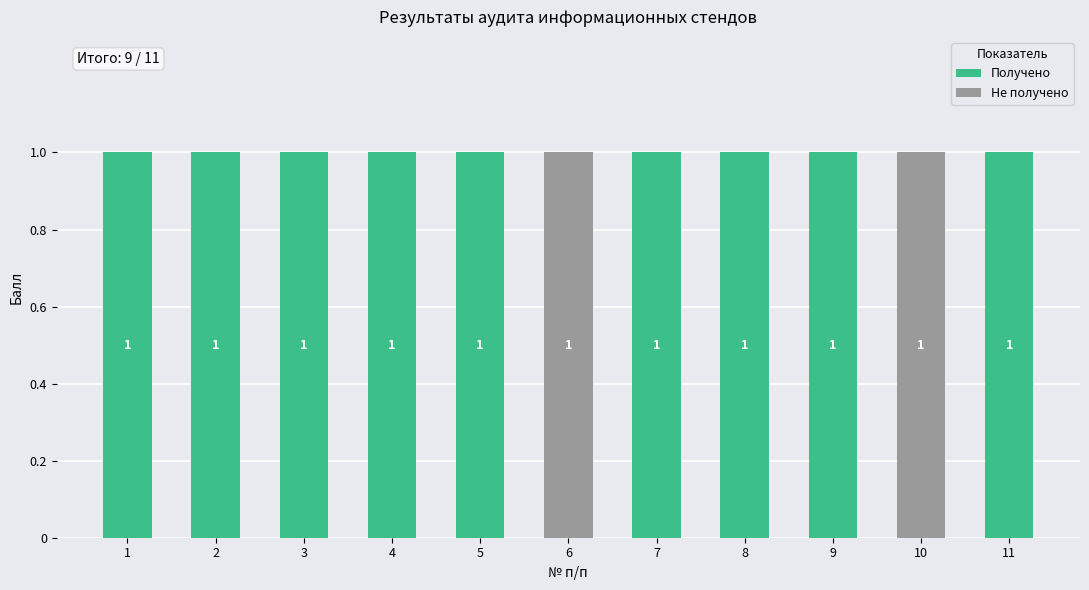

How many series are shown in this chart?

2